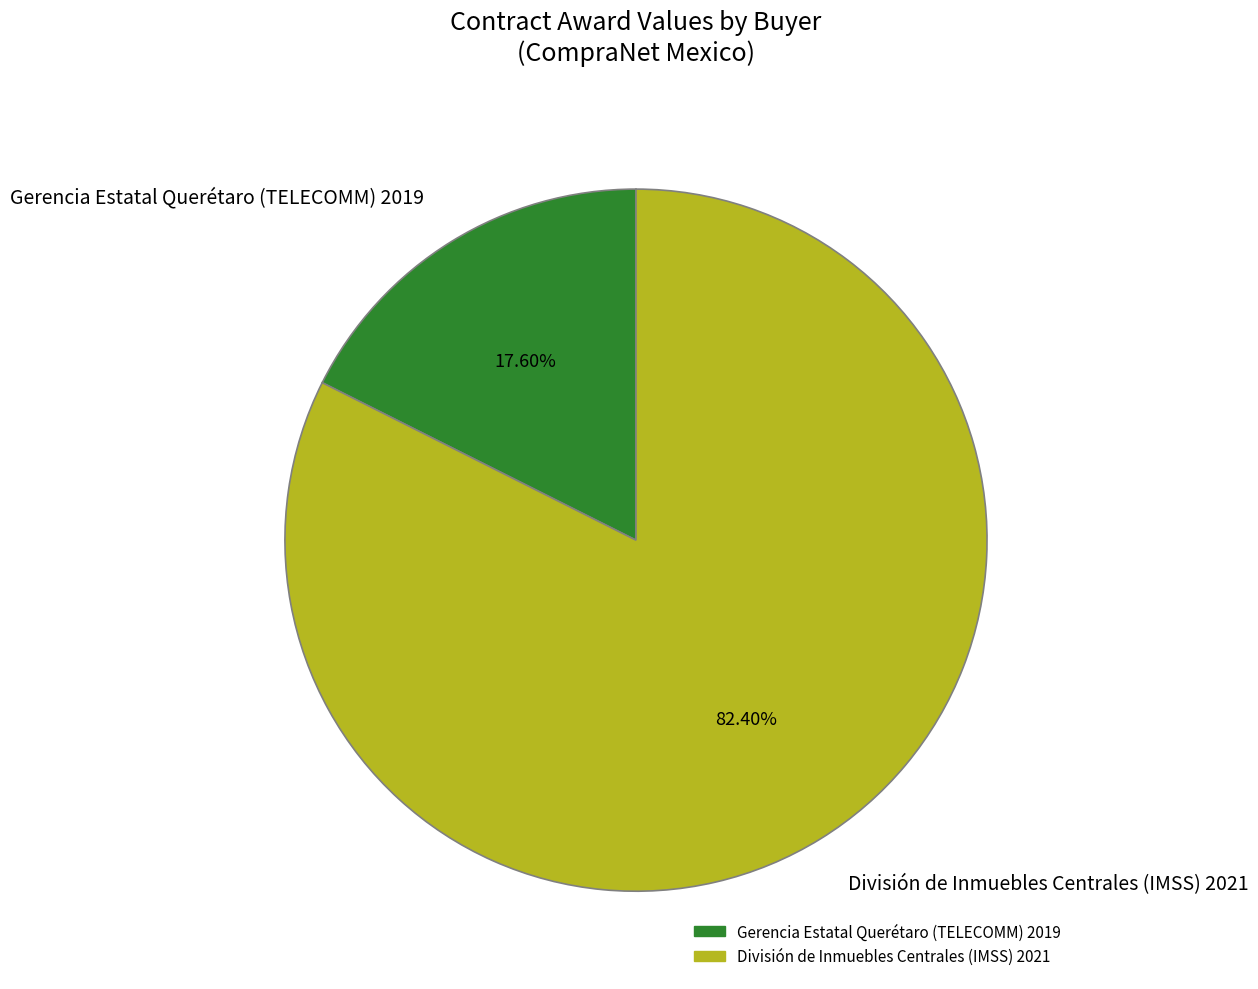

To the nearest percent, what is the difference between the Gerencia Estatal Querétaro (TELECOMM) 2019 and División de Inmuebles Centrales (IMSS) 2021 slice percentages?

65%